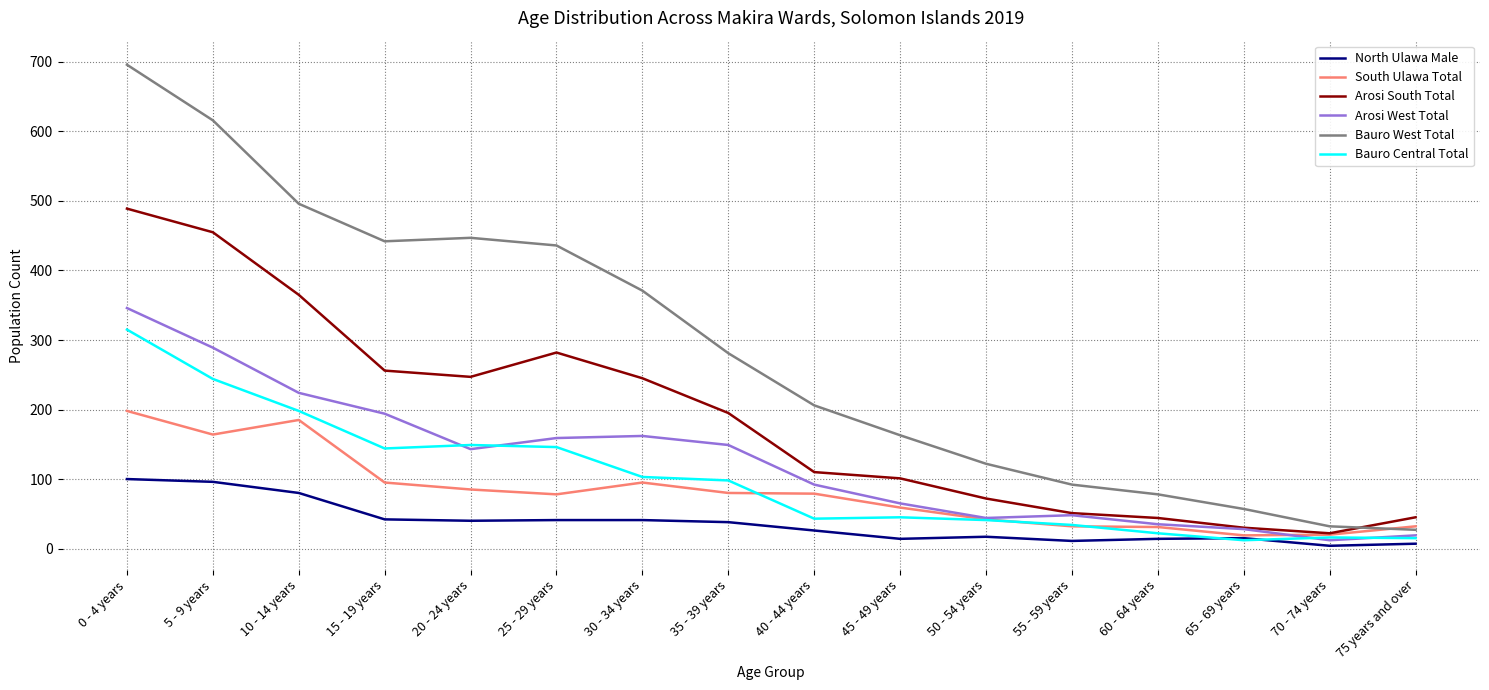

At how many categories does at least one series exceed 566?

2